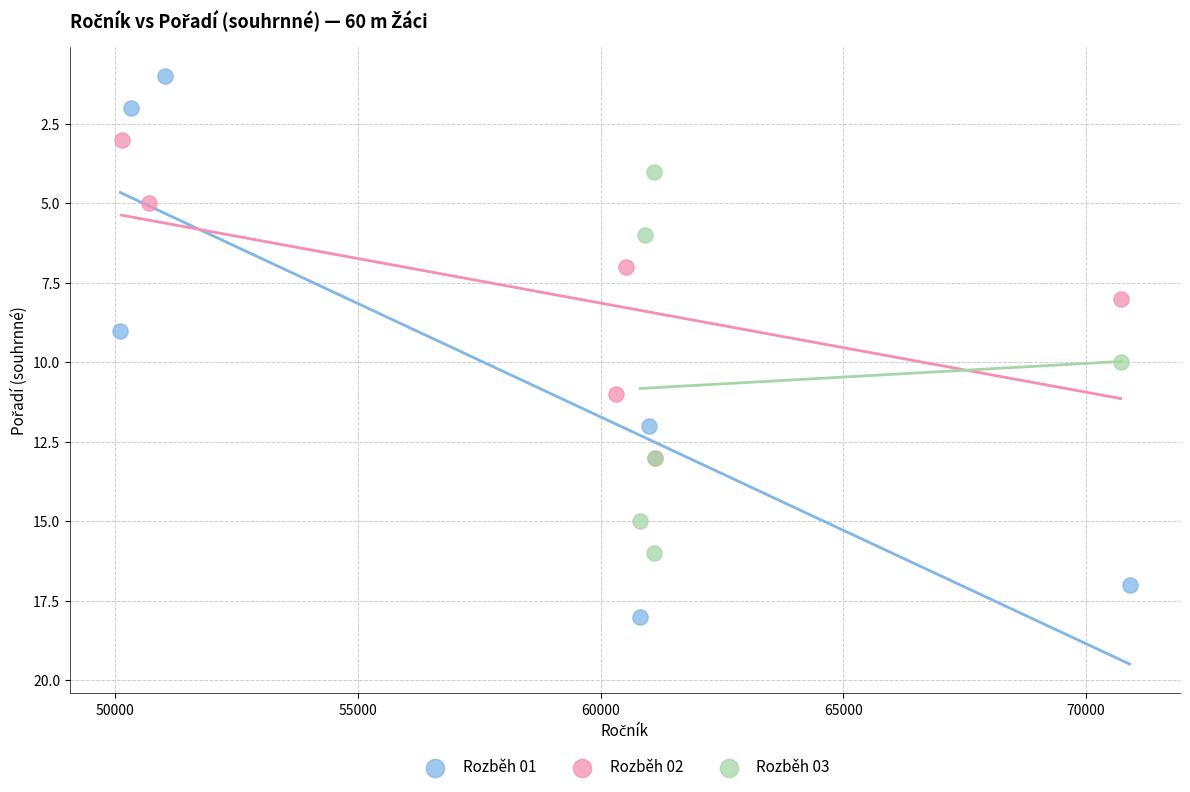

Which series contains the lowest Y value?

Rozběh 01